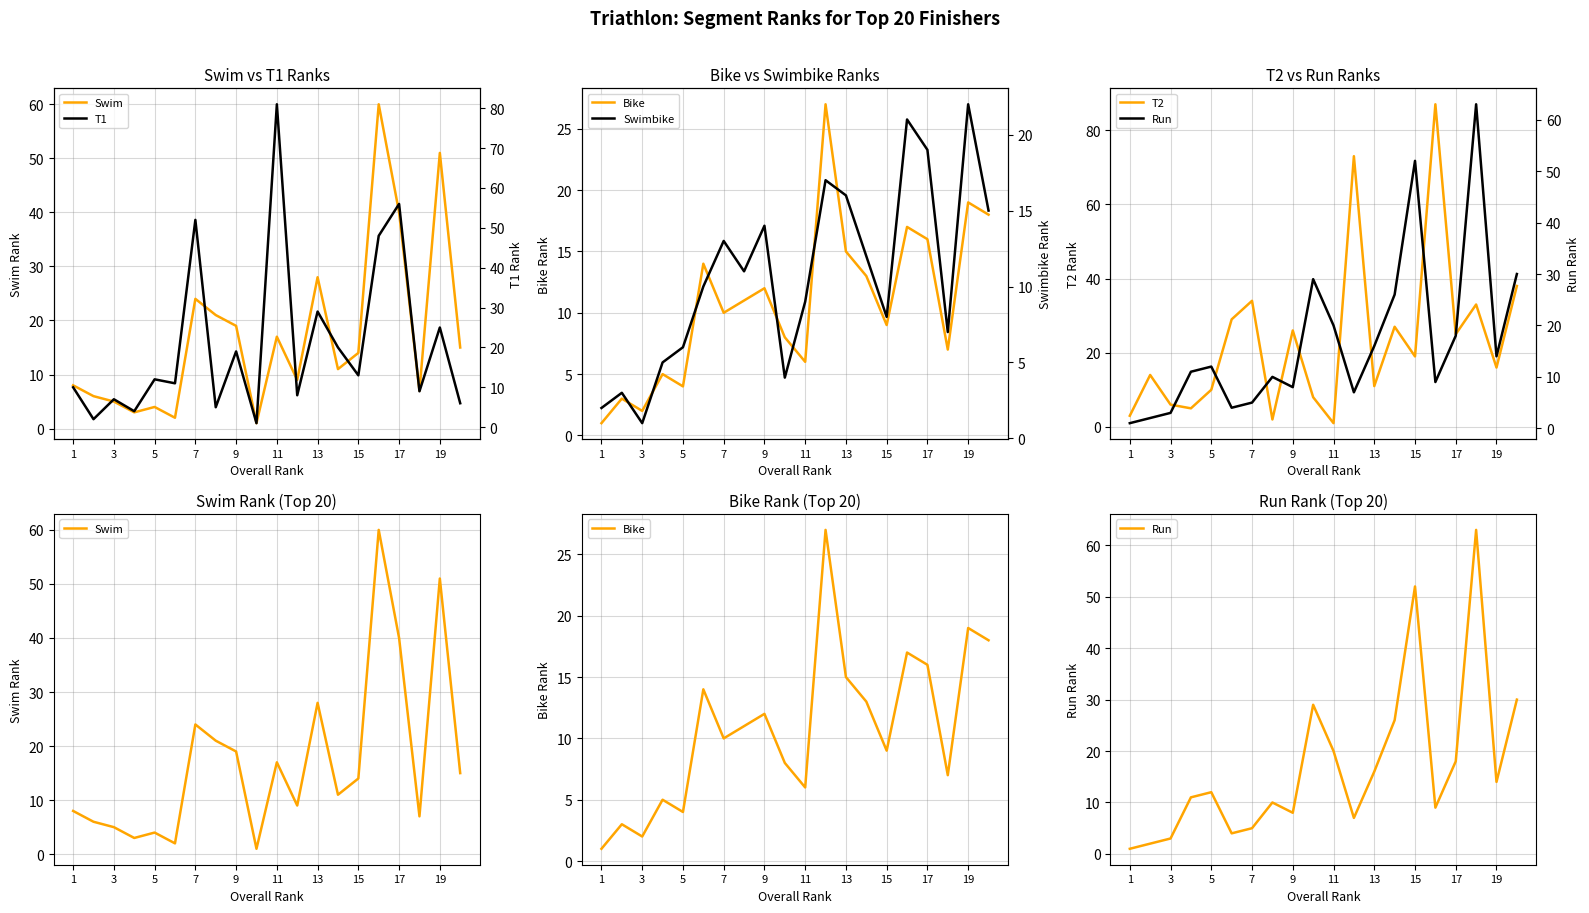

The T2 series shows 3 at 19. True or false?

False